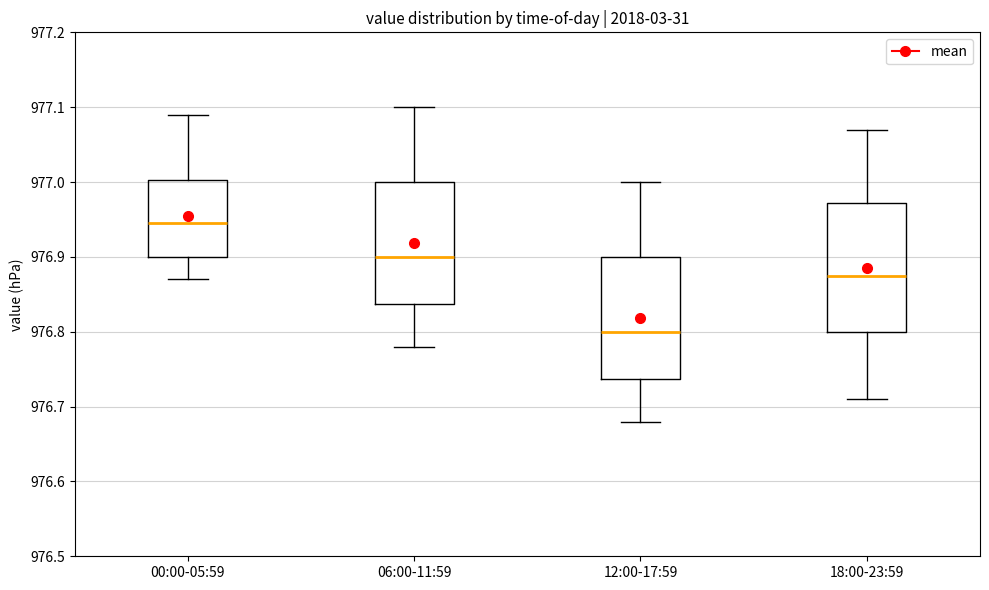

Where does the median line of the box for 00:00-05:59 sit on the y-axis? The values are not printed on the chart, so give them approximately, as read against the axis.

976.95